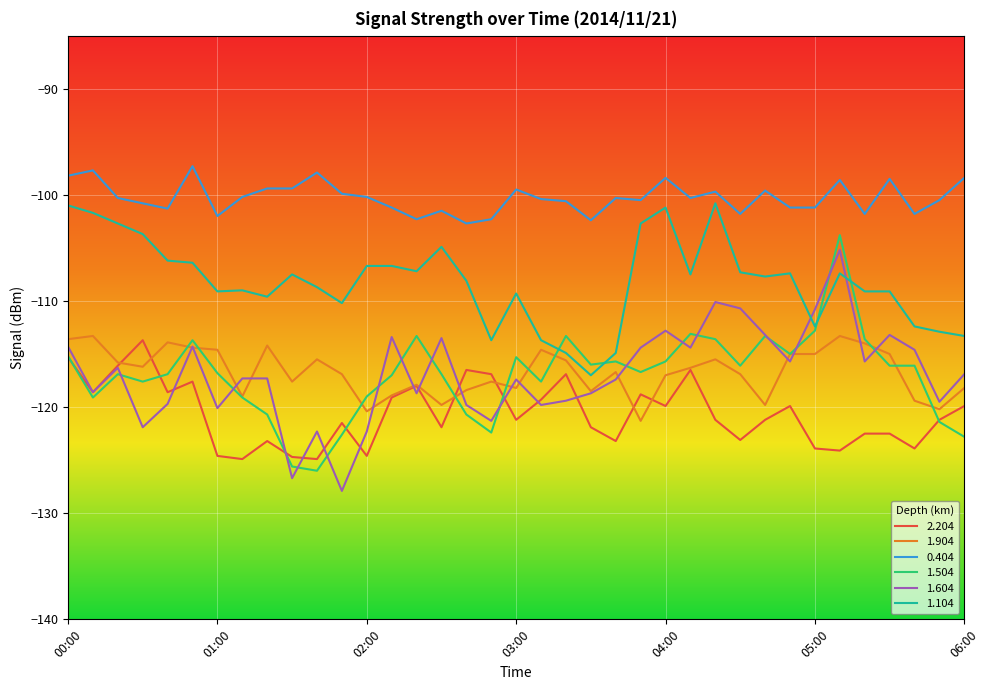

True or false: 2.204 and 1.104 intersect in this chart.

False